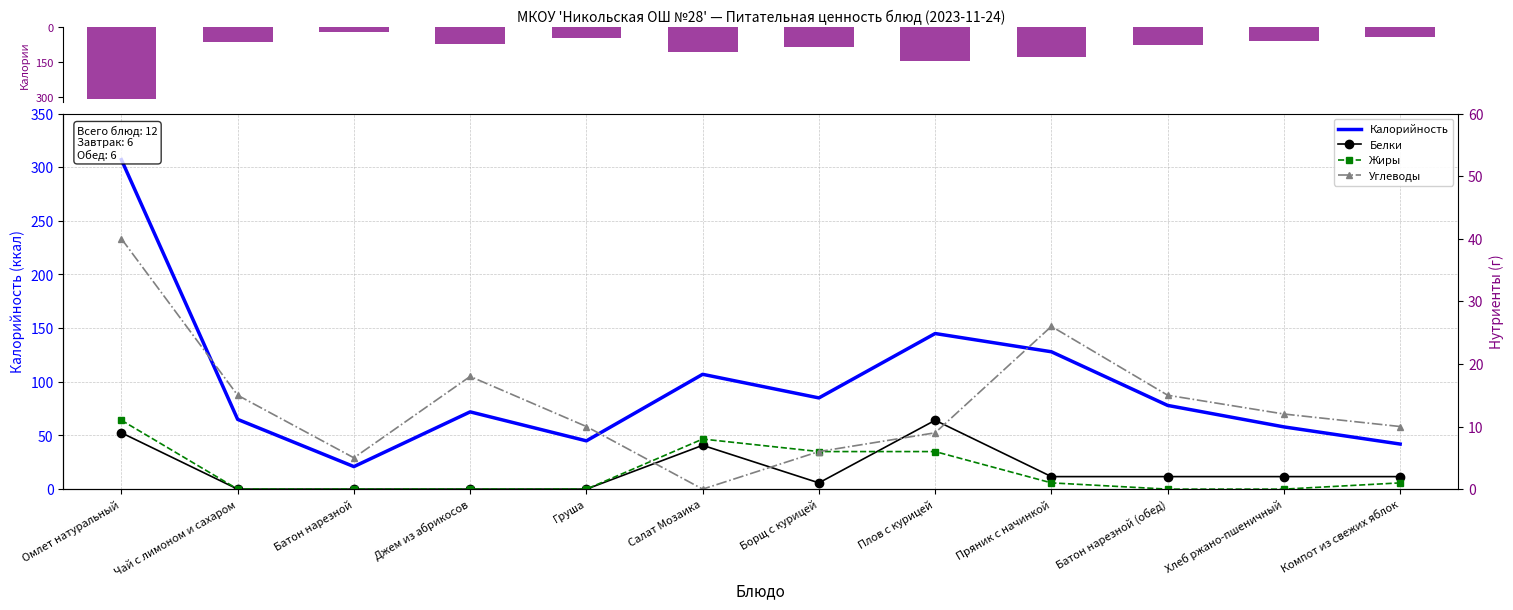

Reading right to left, transcribe all the data shown in this chart.

Калорийность: Компот из свежих яблок=42	Хлеб ржано-пшеничный=58	Батон нарезной (обед)=78	Пряник с начинкой=128	Плов с курицей=145	Борщ с курицей=85	Салат Мозаика=107	Груша=45	Джем из абрикосов=72	Батон нарезной=21	Чай с лимоном и сахаром=65	Омлет натуральный=307
Белки: Компот из свежих яблок=2	Хлеб ржано-пшеничный=2	Батон нарезной (обед)=2	Пряник с начинкой=2	Плов с курицей=11	Борщ с курицей=1	Салат Мозаика=7	Груша=0	Джем из абрикосов=0	Батон нарезной=0	Чай с лимоном и сахаром=0	Омлет натуральный=9
Жиры: Компот из свежих яблок=1	Хлеб ржано-пшеничный=0	Батон нарезной (обед)=0	Пряник с начинкой=1	Плов с курицей=6	Борщ с курицей=6	Салат Мозаика=8	Груша=0	Джем из абрикосов=0	Батон нарезной=0	Чай с лимоном и сахаром=0	Омлет натуральный=11
Углеводы: Компот из свежих яблок=10	Хлеб ржано-пшеничный=12	Батон нарезной (обед)=15	Пряник с начинкой=26	Плов с курицей=9	Борщ с курицей=6	Салат Мозаика=0	Груша=10	Джем из абрикосов=18	Батон нарезной=5	Чай с лимоном и сахаром=15	Омлет натуральный=40